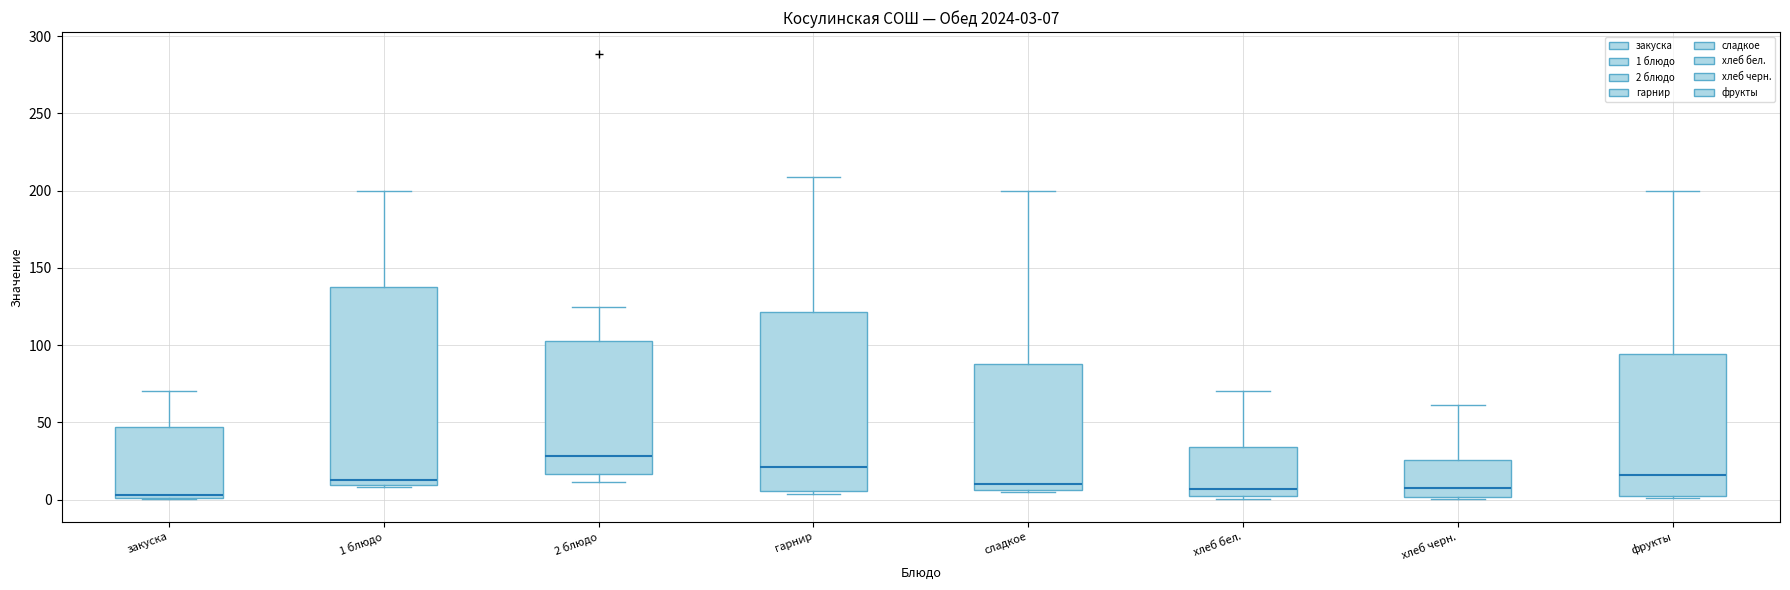

Which box is the tallest, from its lower edge to its upper edge?

1 блюдо